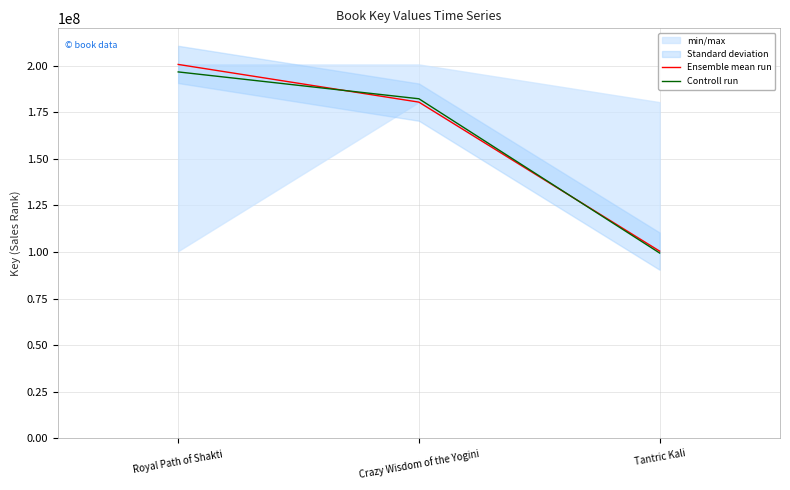

How many lines are shown in the chart?

2